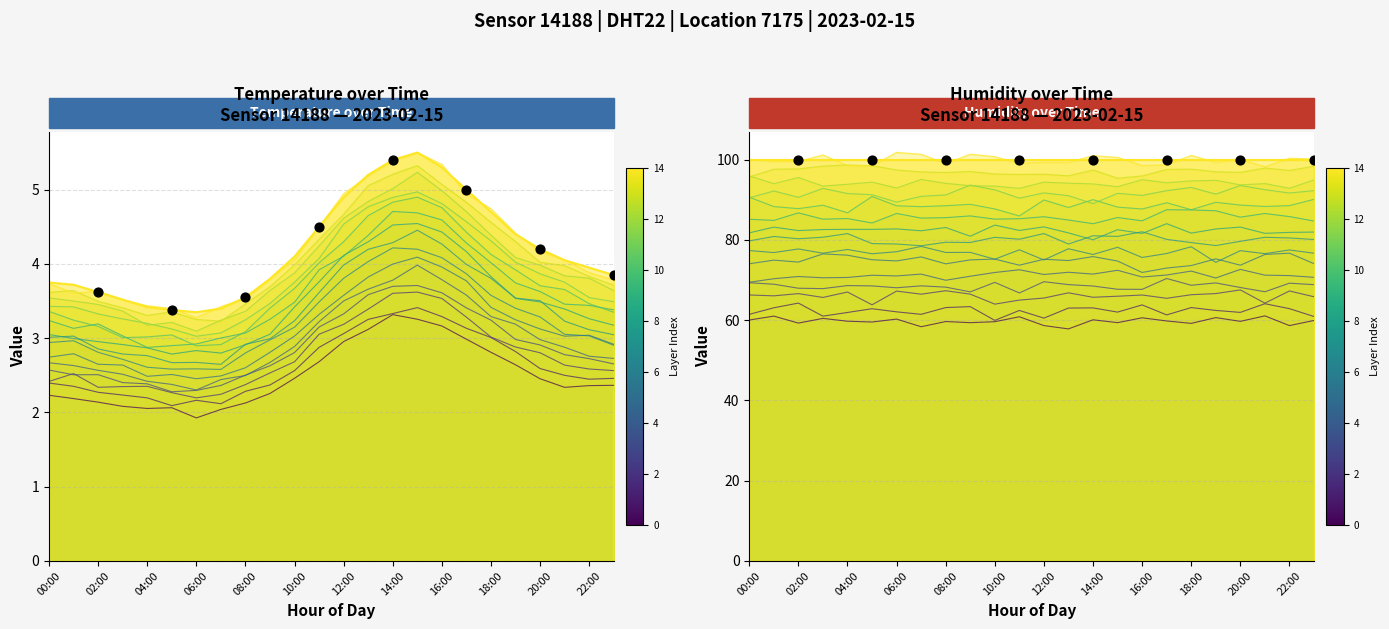

Approximately how many times larger is the value at 09:00 compared to 02:00?

1.0